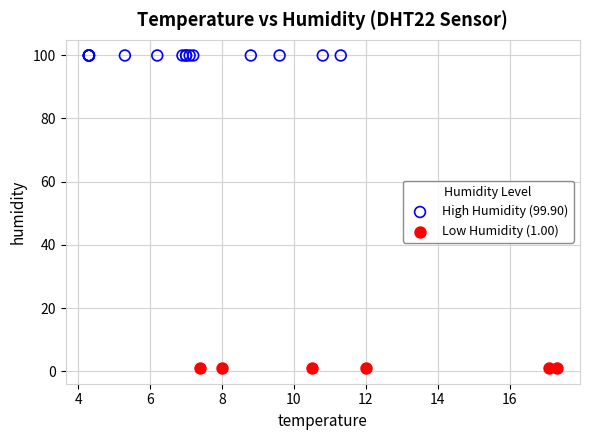

What are all the series names shown in the legend?

High Humidity (99.90), Low Humidity (1.00)